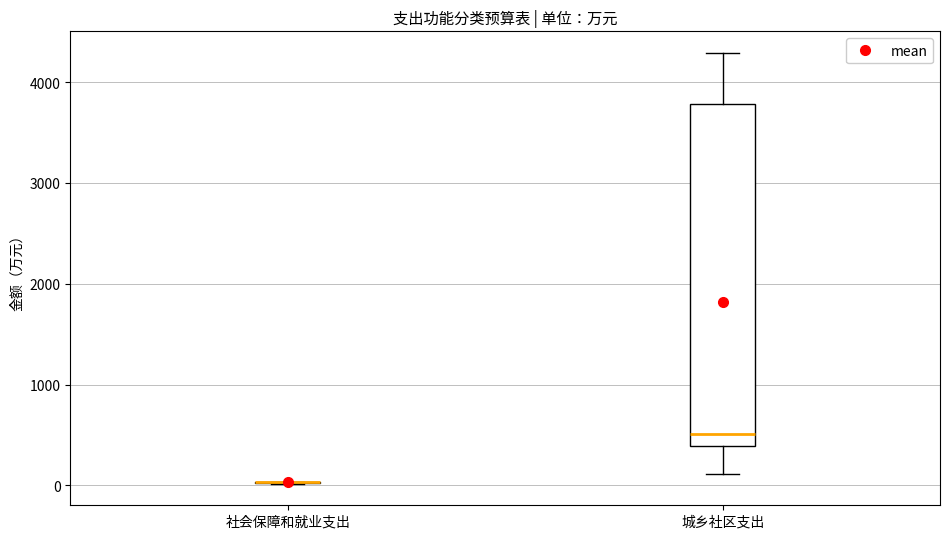

Comparing the boxes themselves (not the whiskers), which one is the tallest?

城乡社区支出